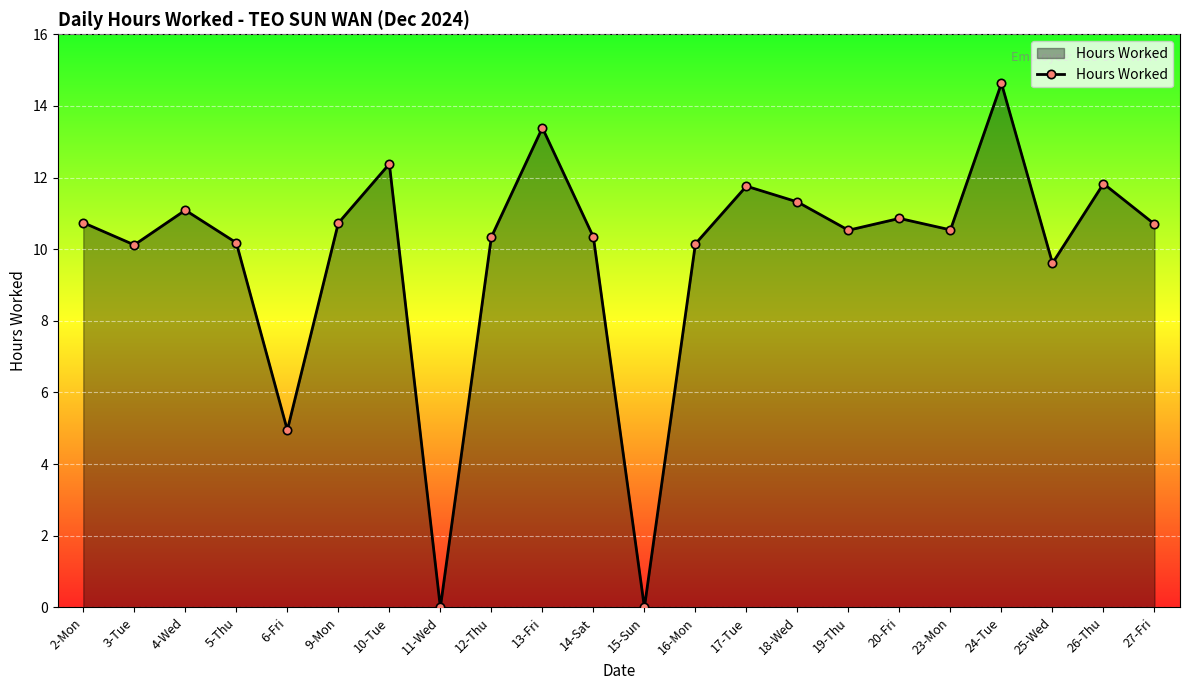

What is the label of the 22nd point from the left?

27-Fri